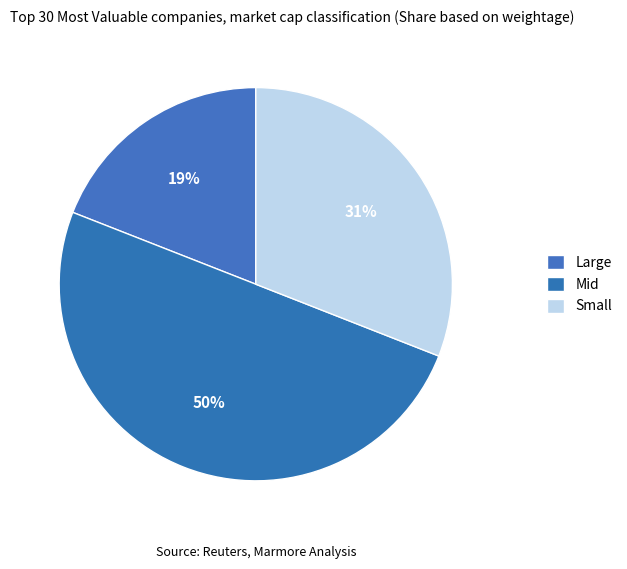

How many slices are in this pie chart?

3